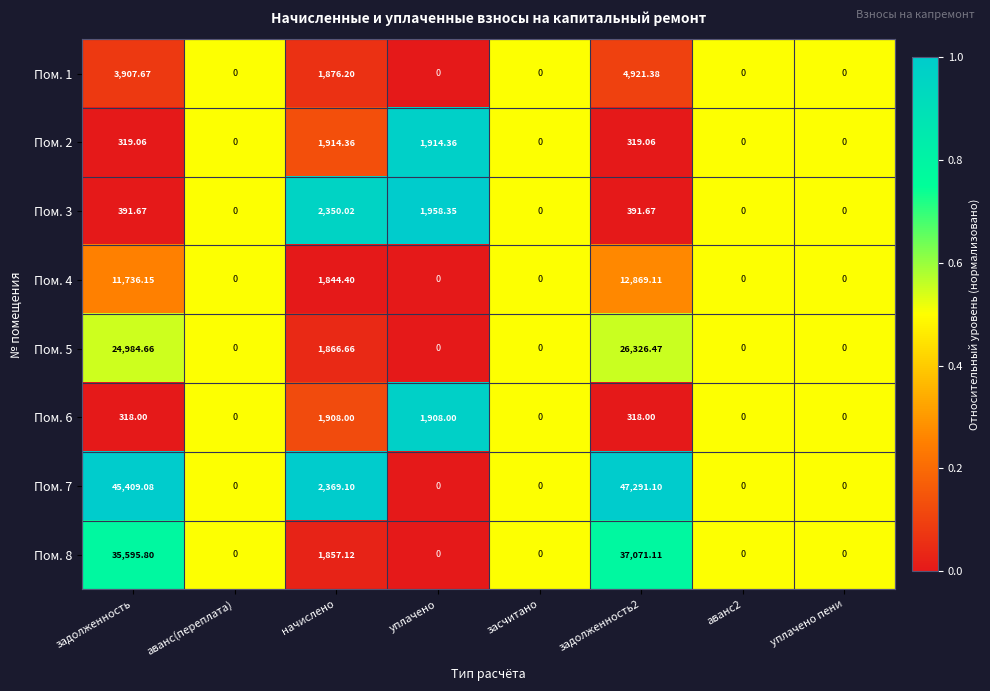

At which category is the sum across all series the highest?

задолженность2